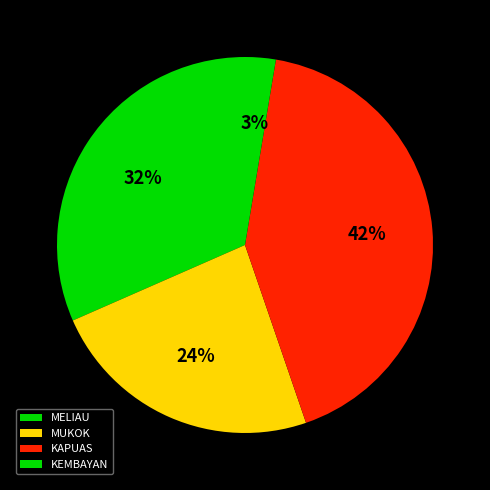

Approximately how many times larger is the value at MUKOK compared to MELIAU?

0.8